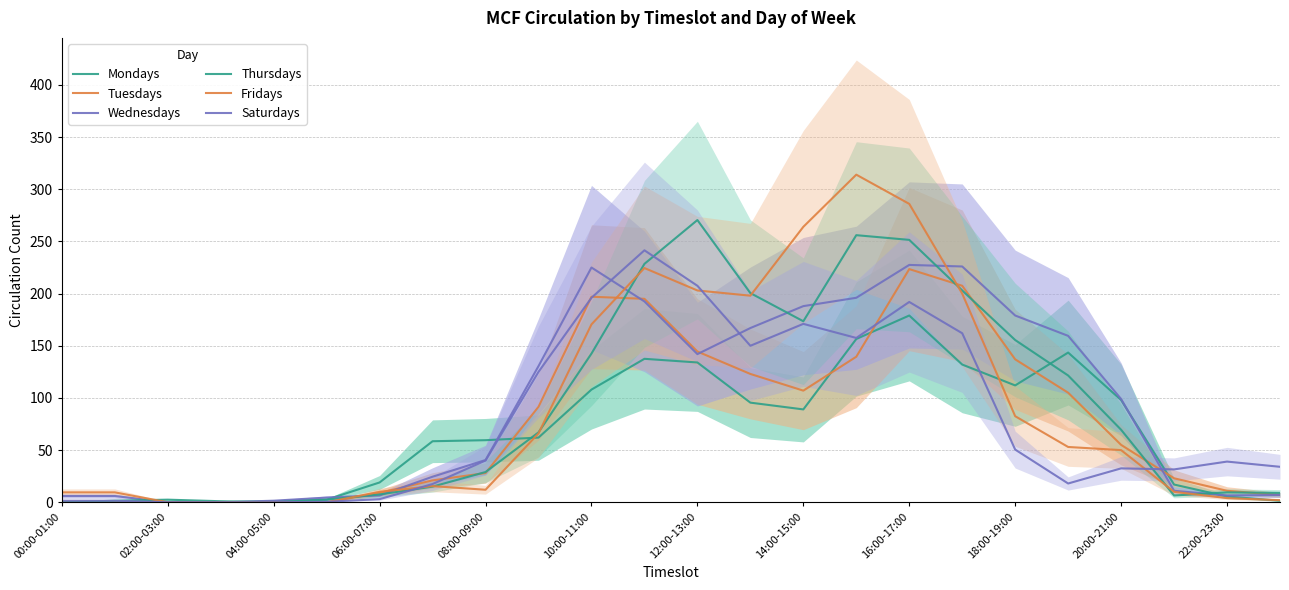

Between 22:00-23:00 and 22, which is larger?

22:00-23:00